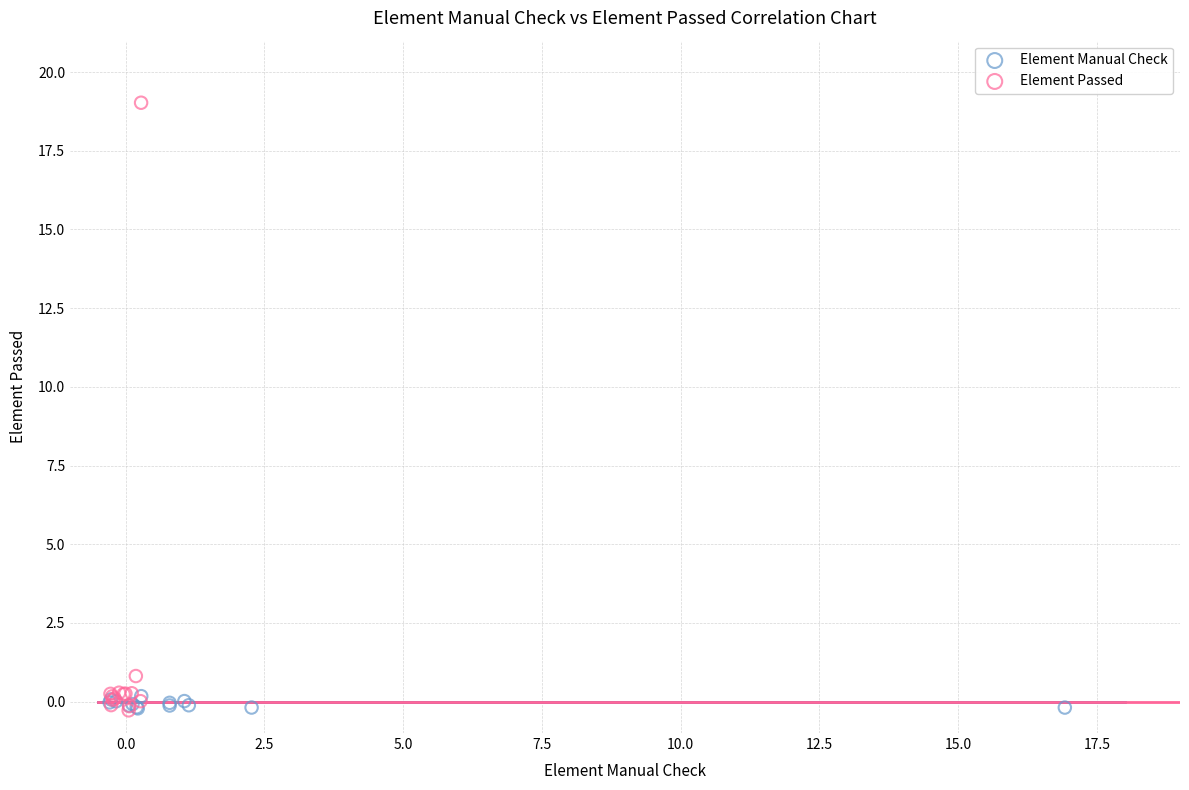

Which series has the widest spread of Y values?

Element Passed